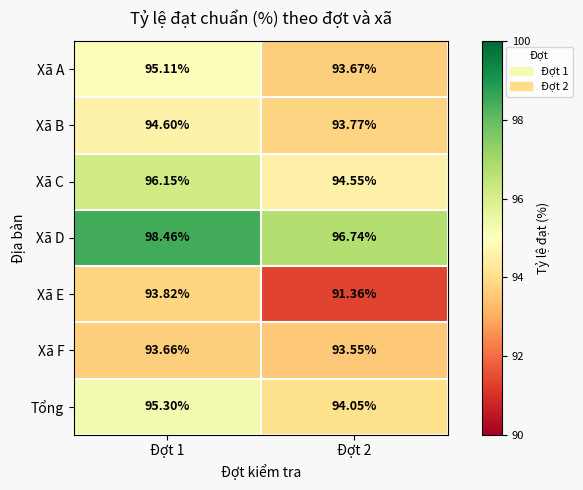

Which series has the largest total across all categories?

Xã D